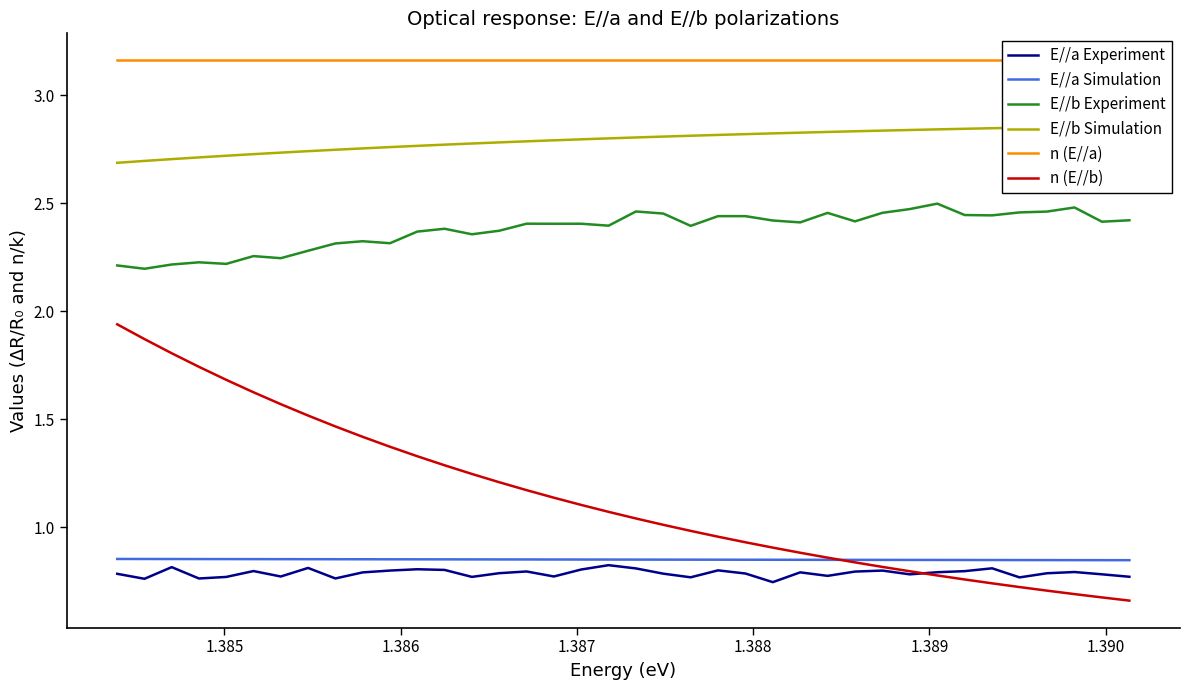

What is the difference between the maximum and minimum values in the E//b Simulation series?

0.2